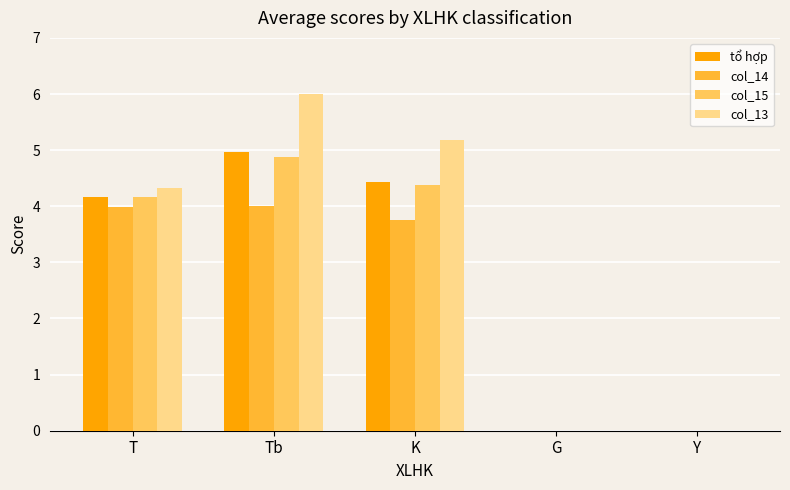

The col_14 series shows 0.0 at Y. True or false?

True